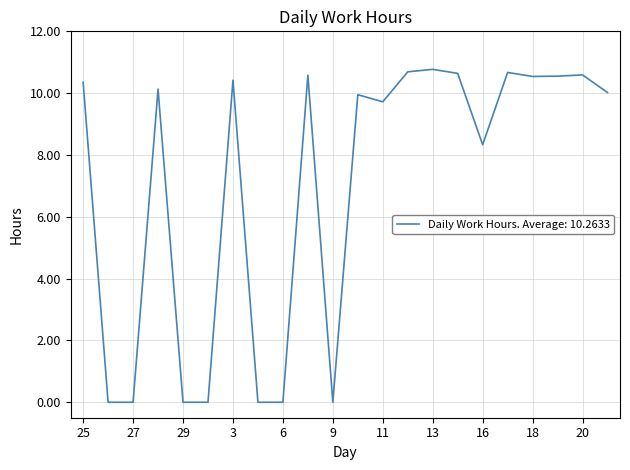

What is the difference between the second highest and minimum values?

10.7